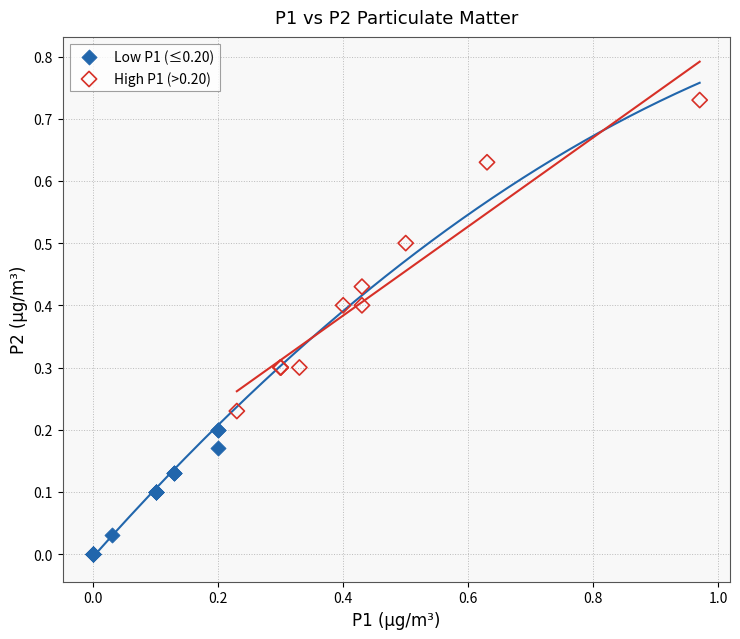

What are all the series names shown in the legend?

Low P1 (≤0.20), High P1 (>0.20)